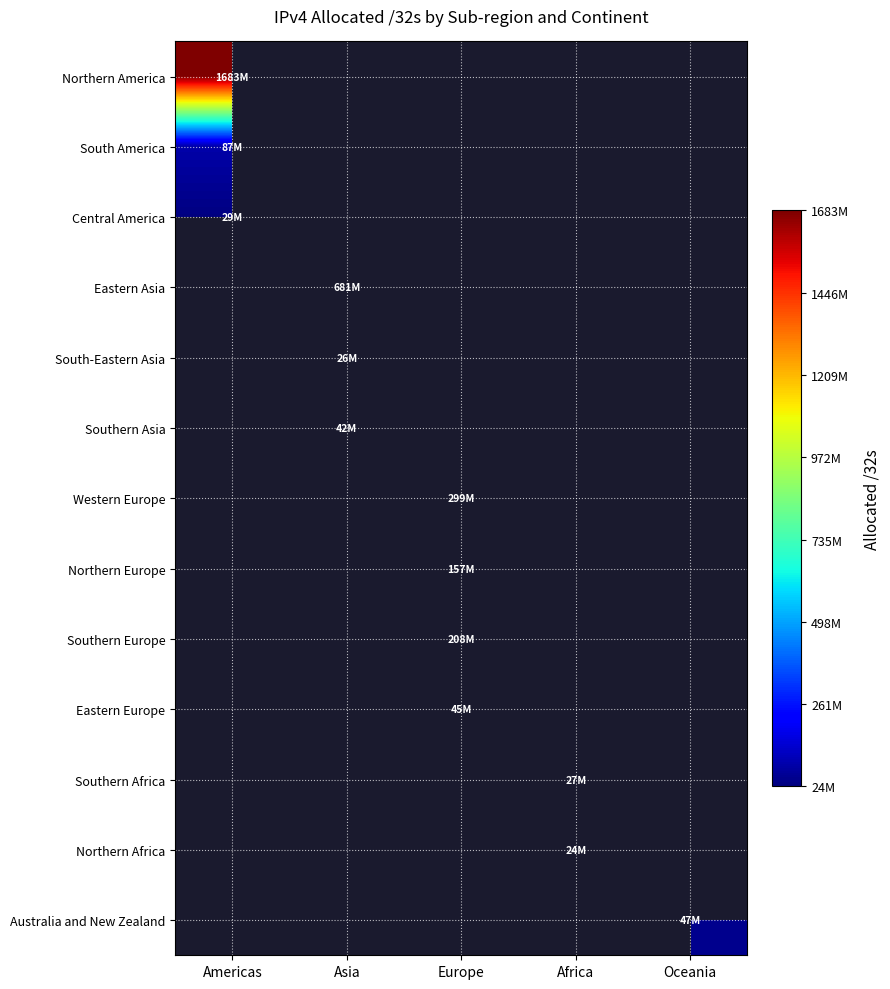

At how many categories does at least one series exceed 207803925?

3